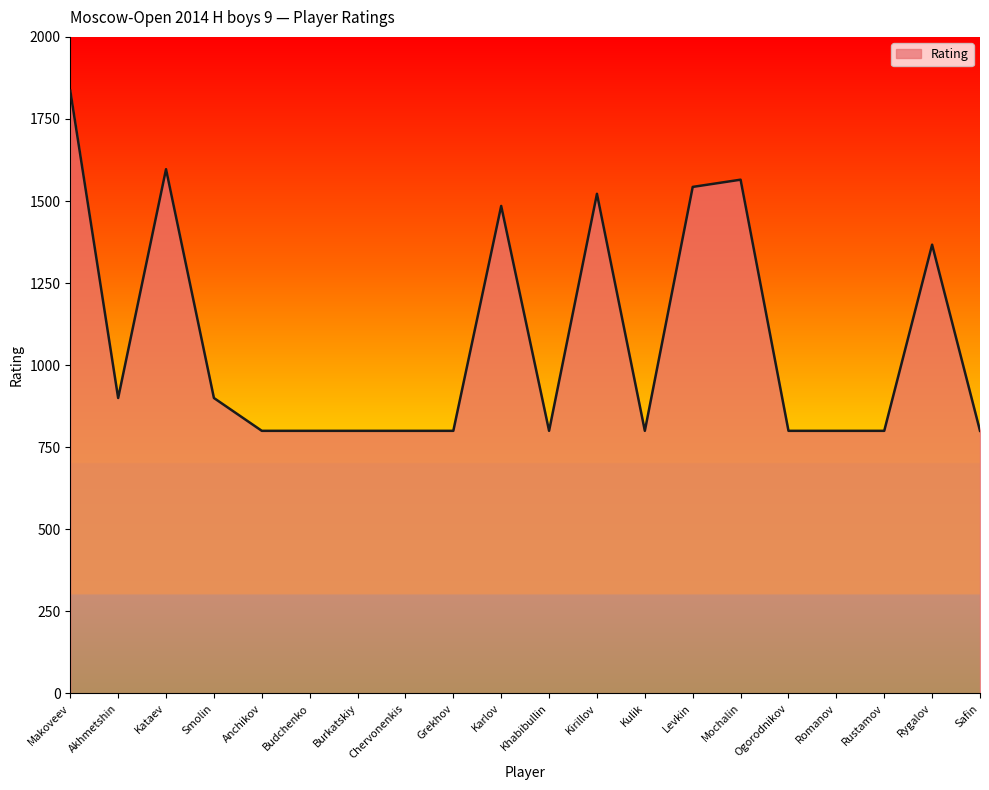

At which category does the data reach its first local valley?

Akhmetshin